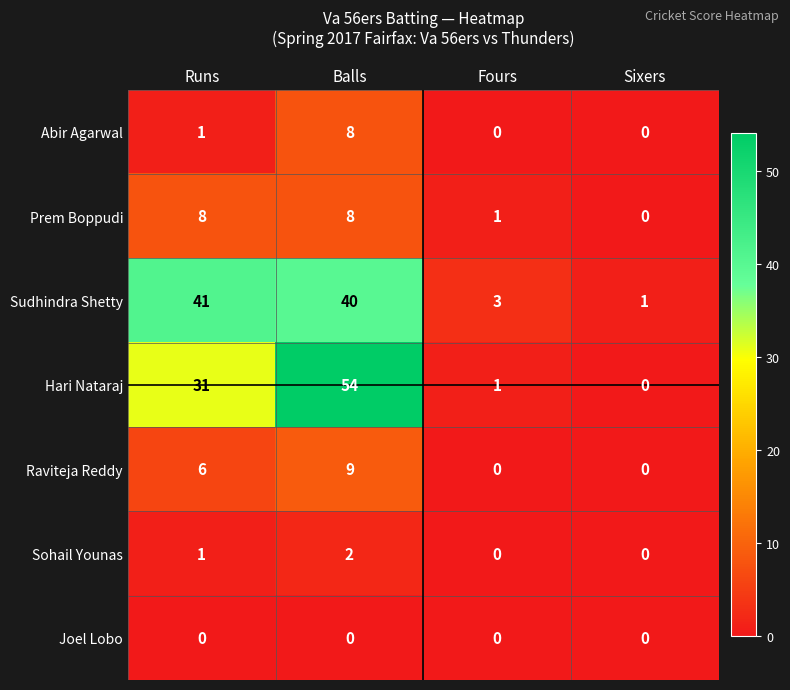

Which label corresponds to the largest value in the chart?

Balls